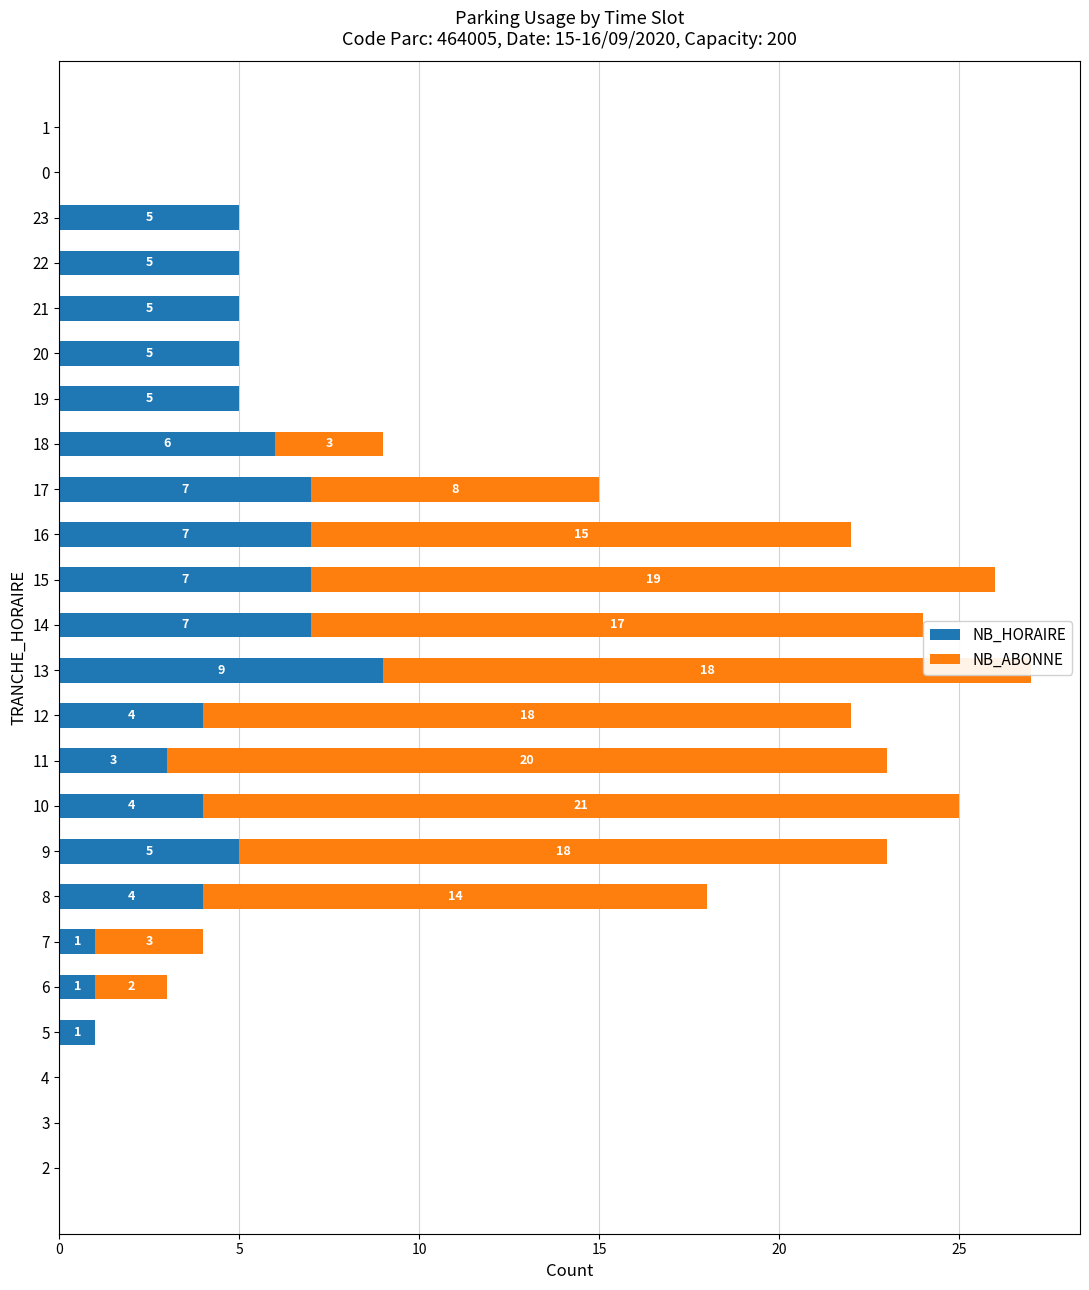

Is it true that NB_HORAIRE equals 0 at 1?

True